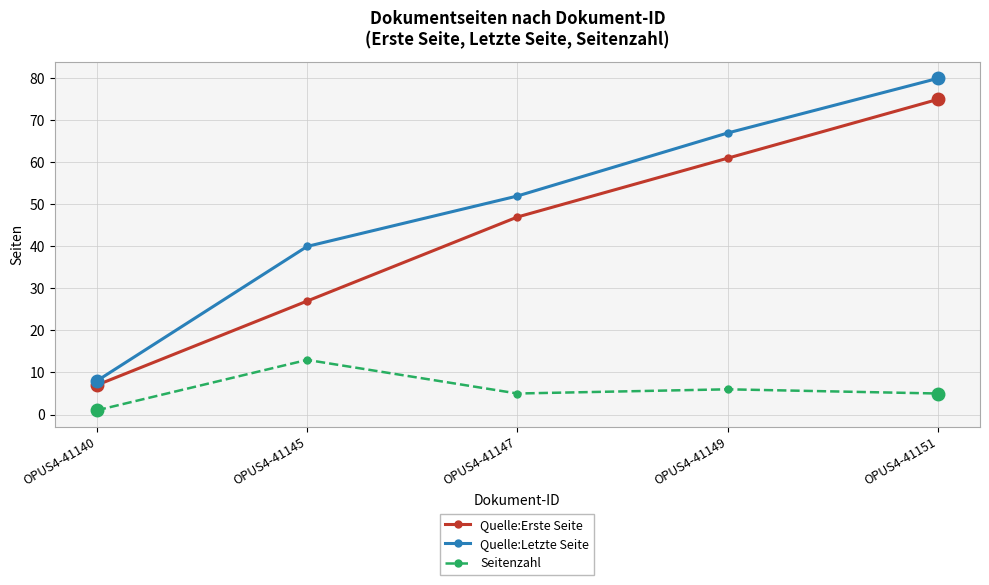

At which label is Seitenzahl closest to 7?

OPUS4-41149